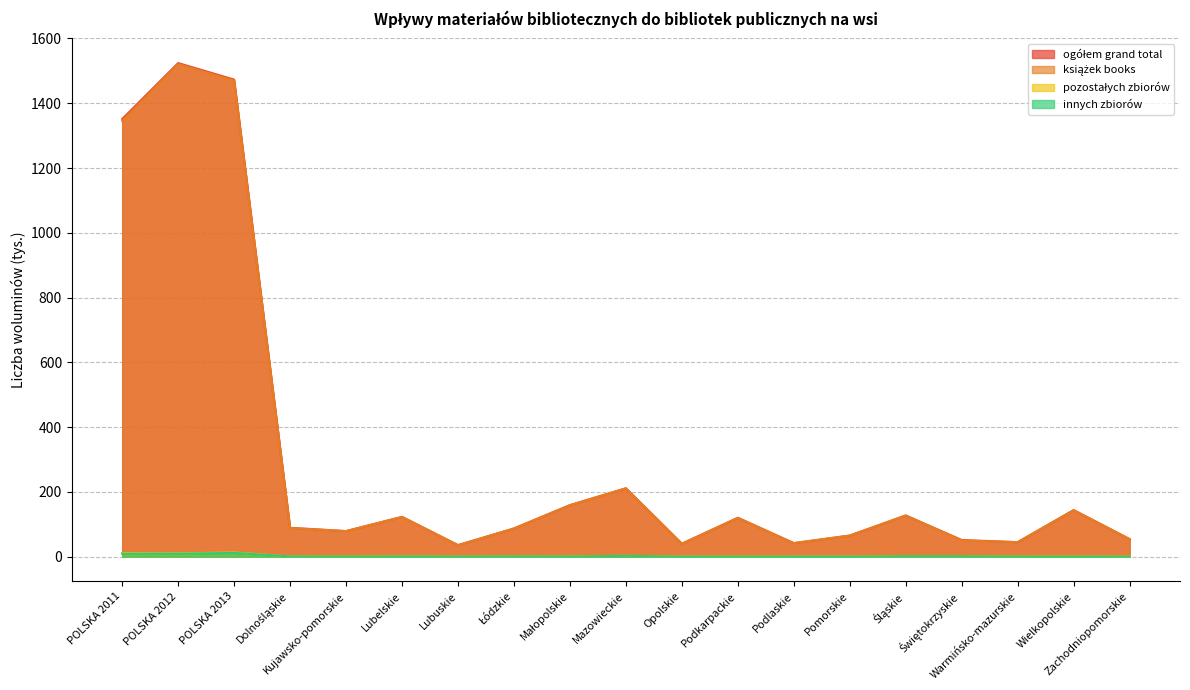

What is the maximum value shown in the chart?

1524.1